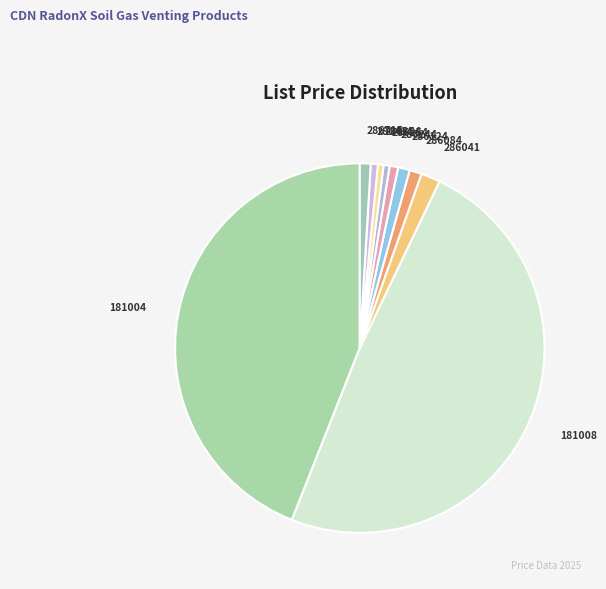

Which category has the biggest portion of the pie?

181008